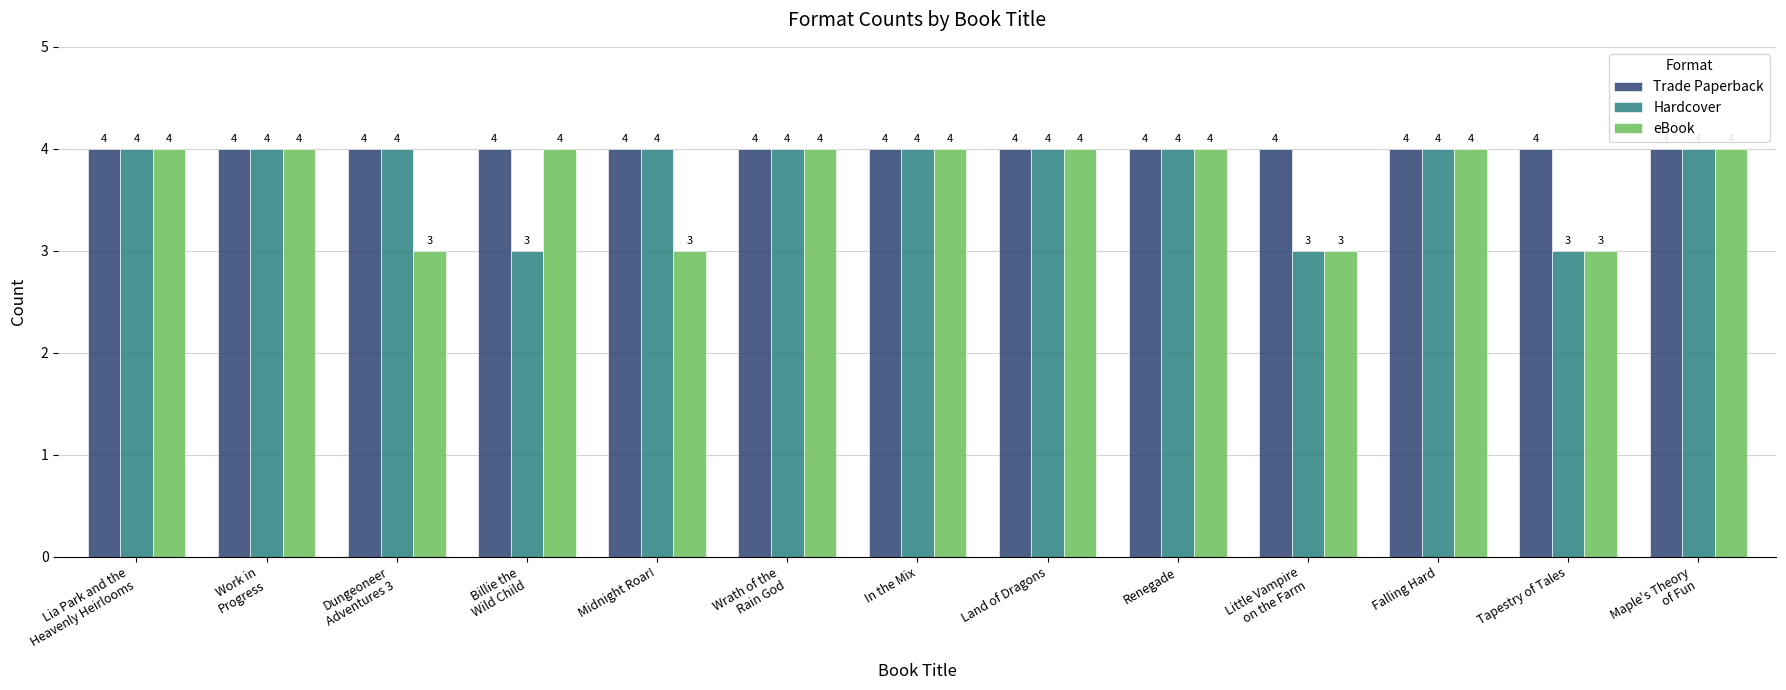

Which series has the largest total across all categories?

Trade Paperback